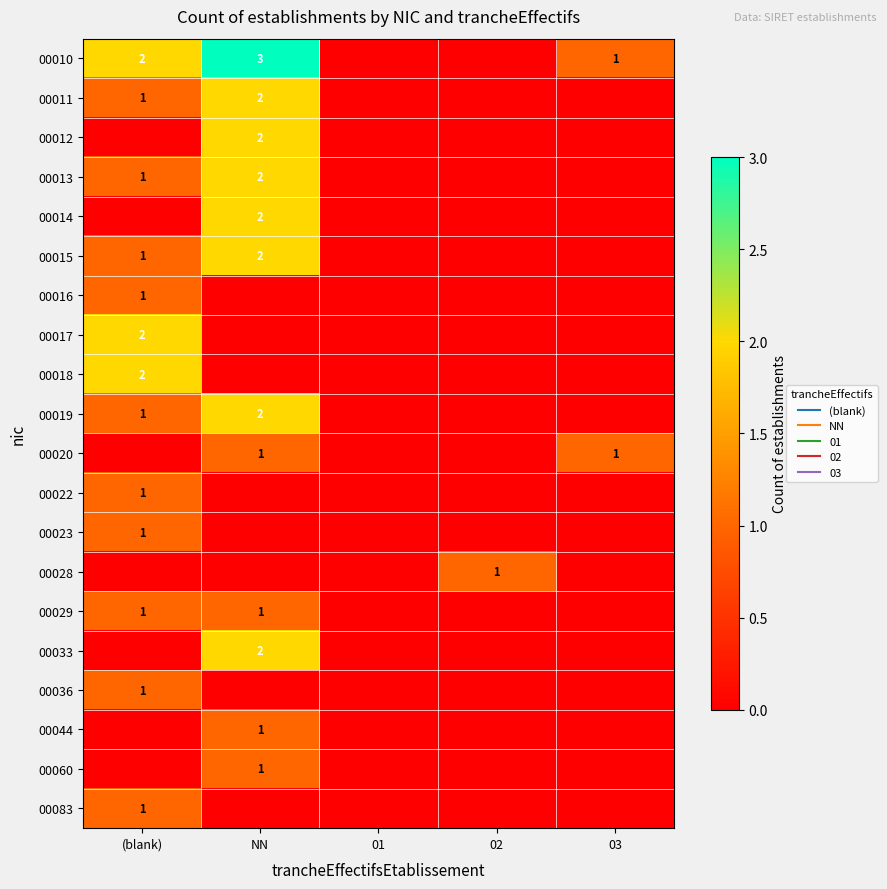

What is the spread (max minus min) of values at (blank)?

2